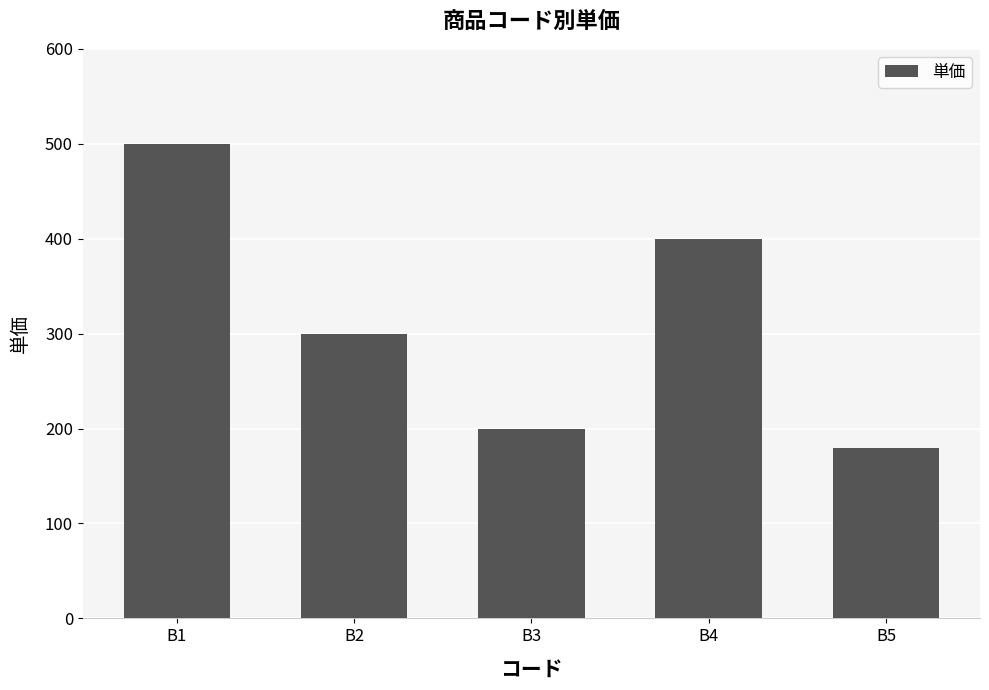

What is the minimum value shown in the chart?

180